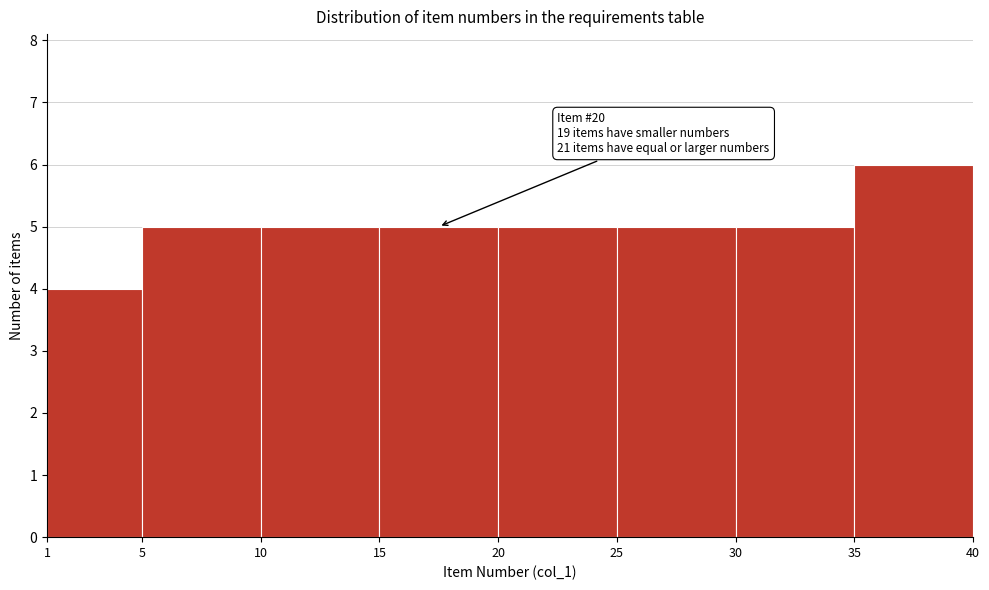

Which range on the x-axis has the tallest bar?

35 to 40